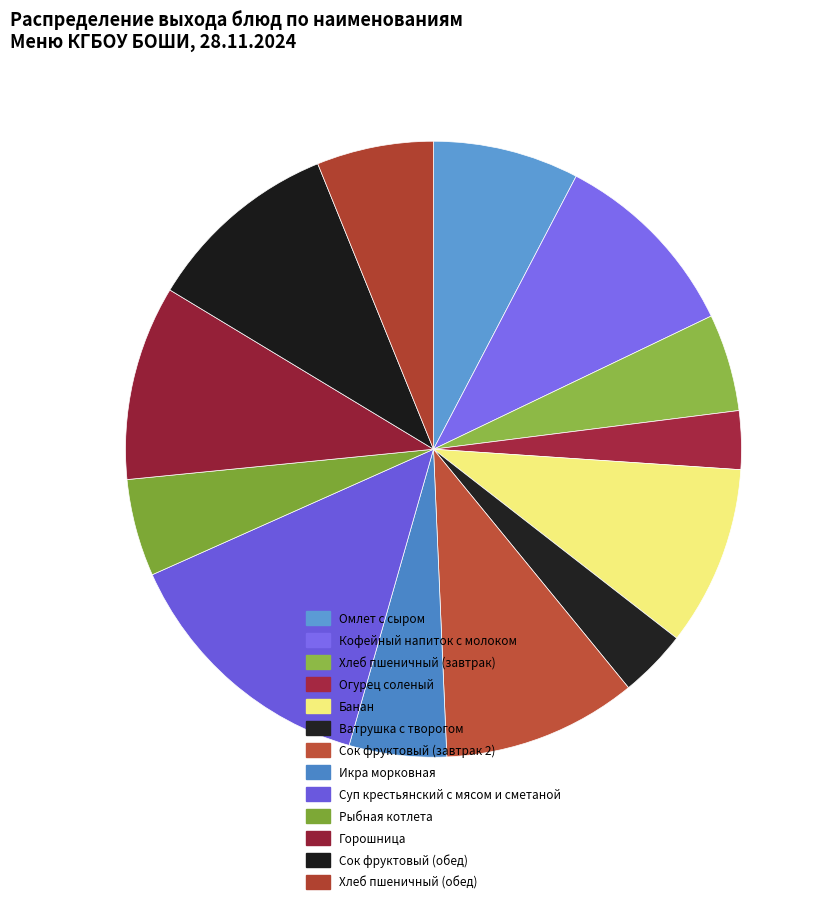

What is the largest slice in the pie chart?

Суп крестьянский с мясом и сметаной